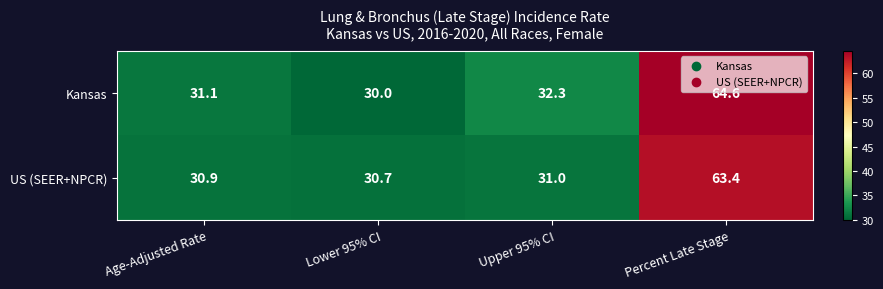

What is the difference between the Kansas values at Percent Late Stage and Lower 95% CI?

34.6